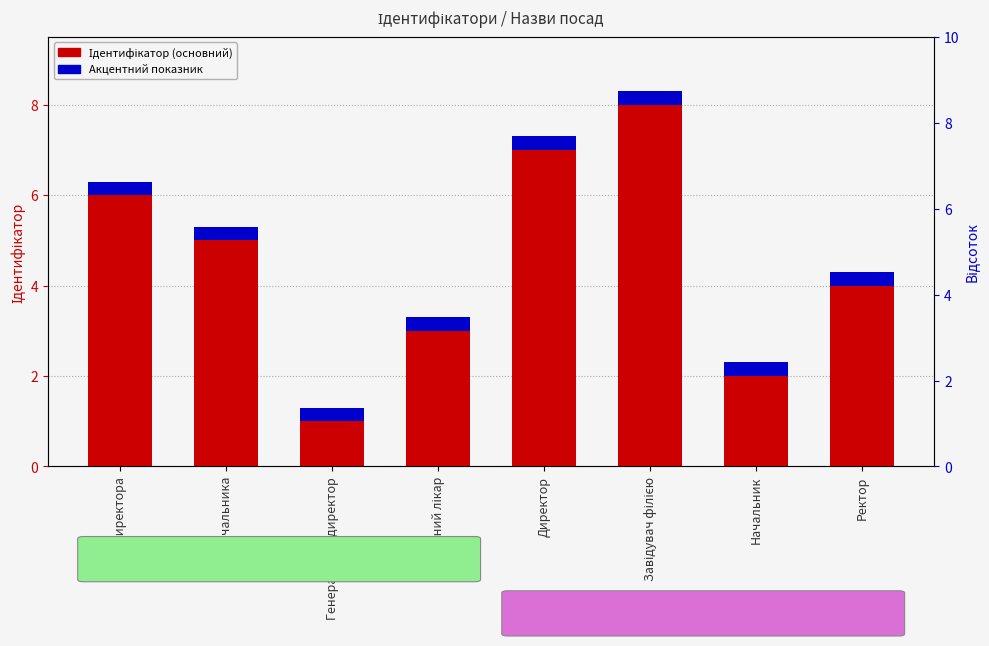

List the series in order of their peak value, lowest first.

Акцентний показник, Ідентифікатор (основний)